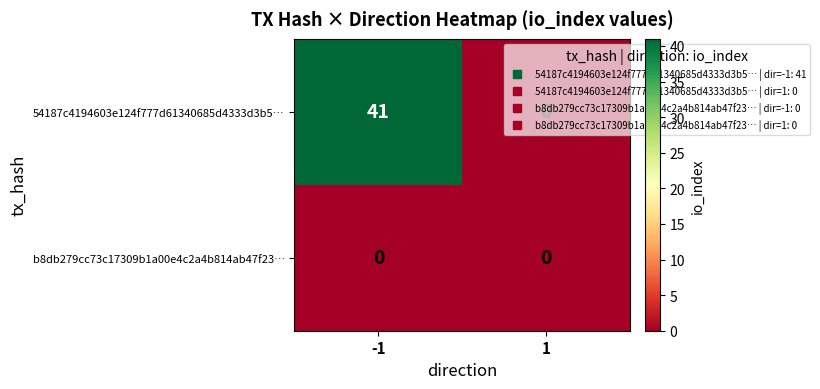

What is the difference between the maximum and minimum values in the 54187c4194603e124f777d61340685d4333d3b5… series?

41